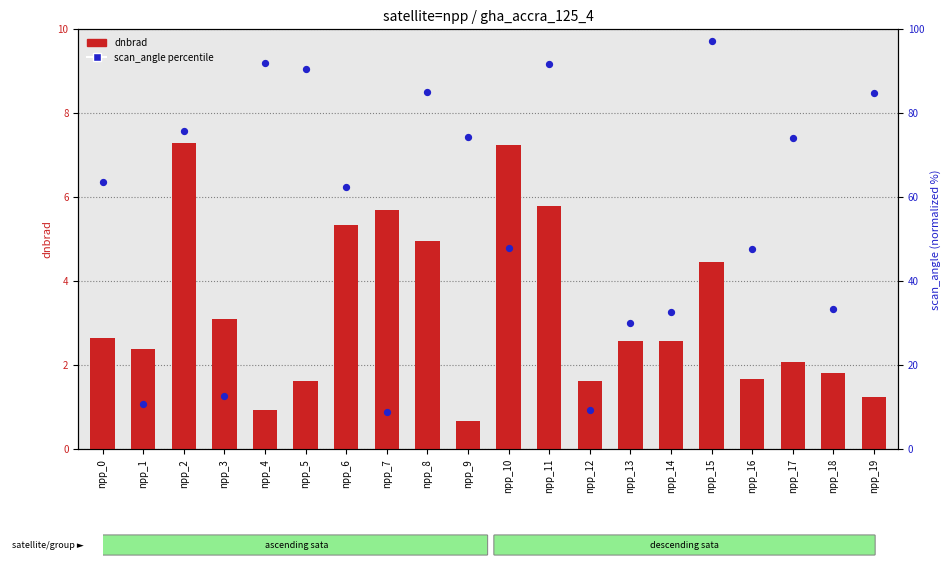

Which series has the largest total across all categories?

scan_angle percentile